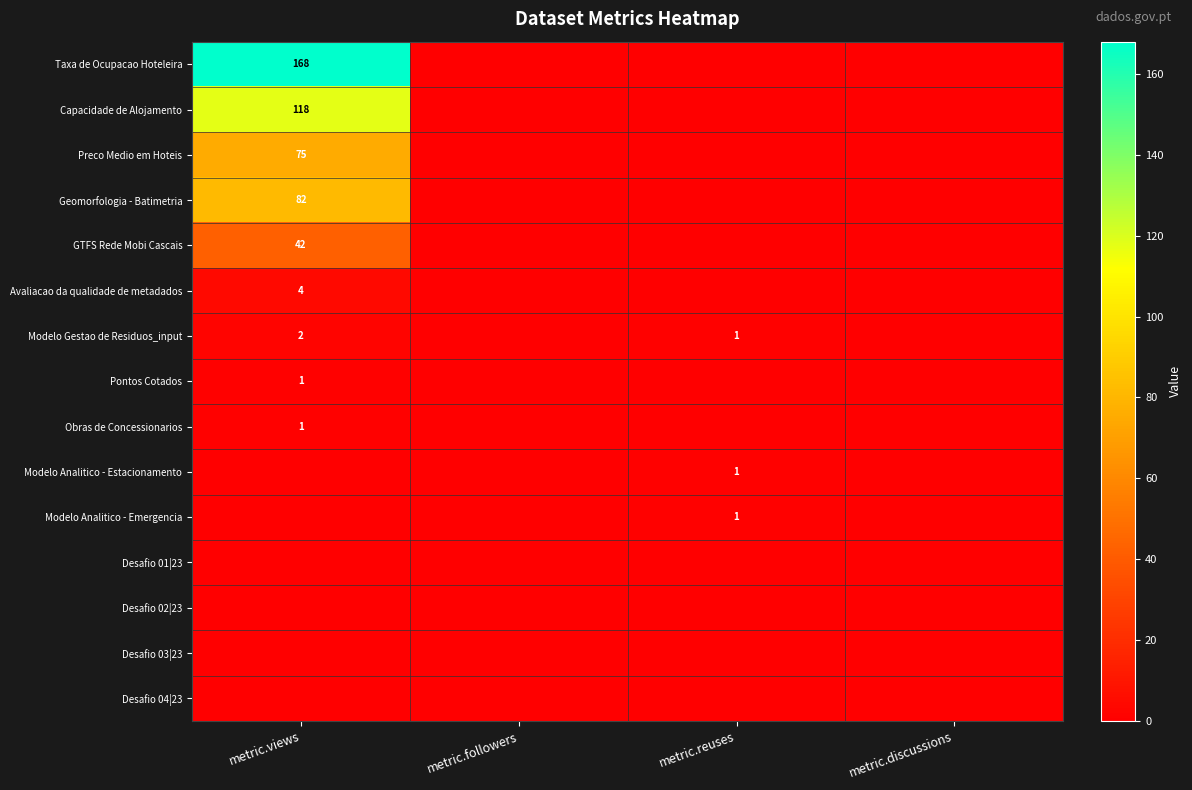

The value of Modelo Analitico - Estacionamento at metric.reuses is 0. True or false?

False